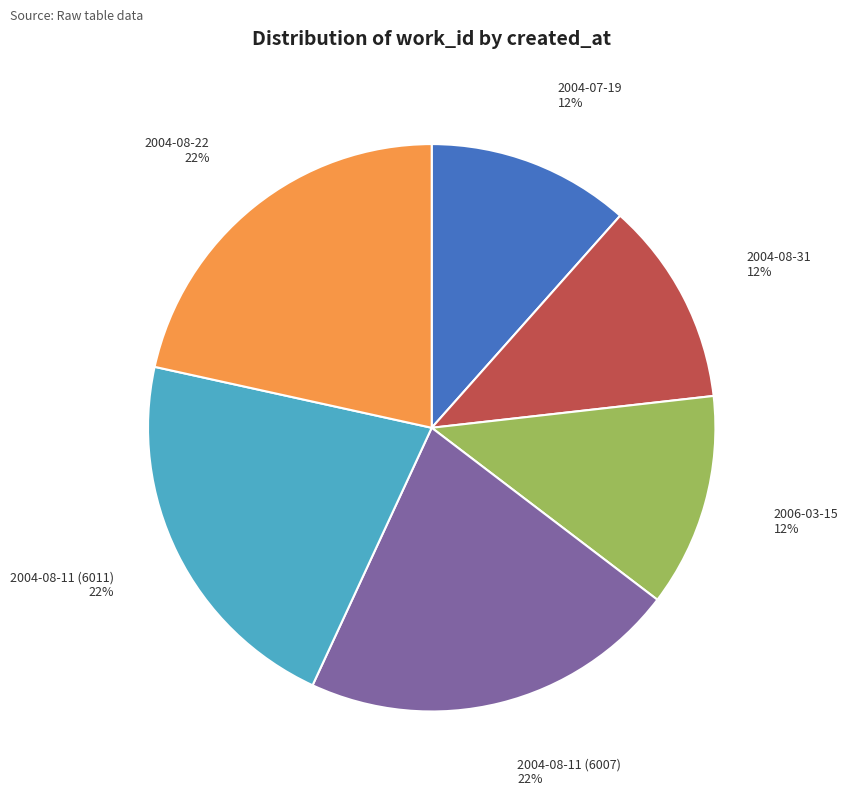

Is 2006-03-15 the majority of the pie?

No